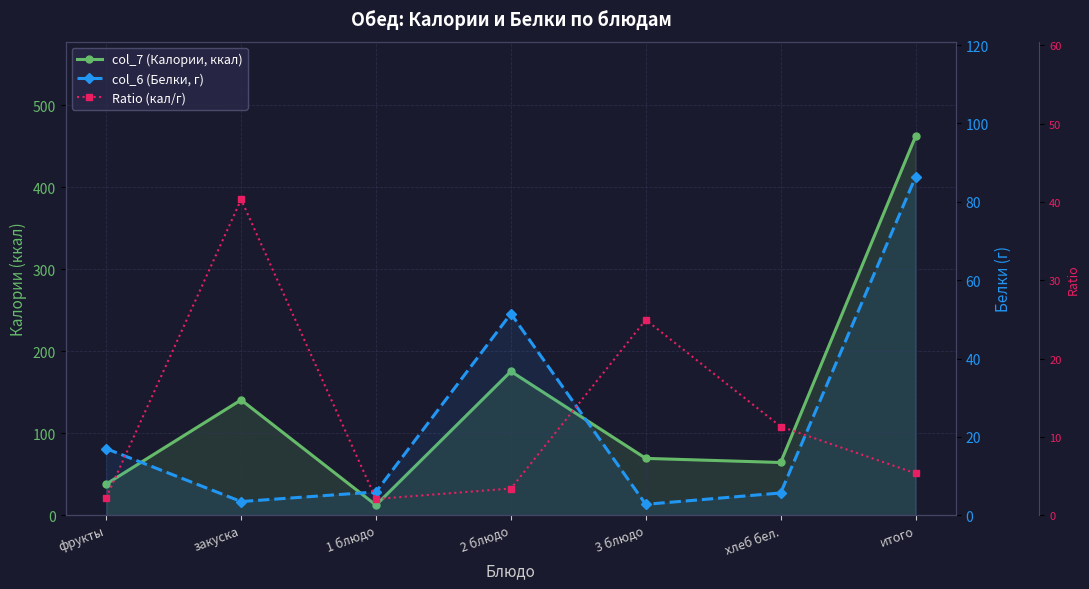

In col_6 (Белки, г), how many points are higher than both neighbors (excluding endpoints)?

1